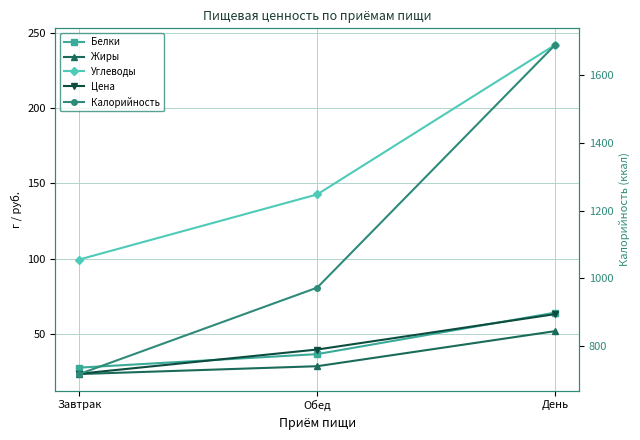

Does the chart have visible grid lines?

Yes